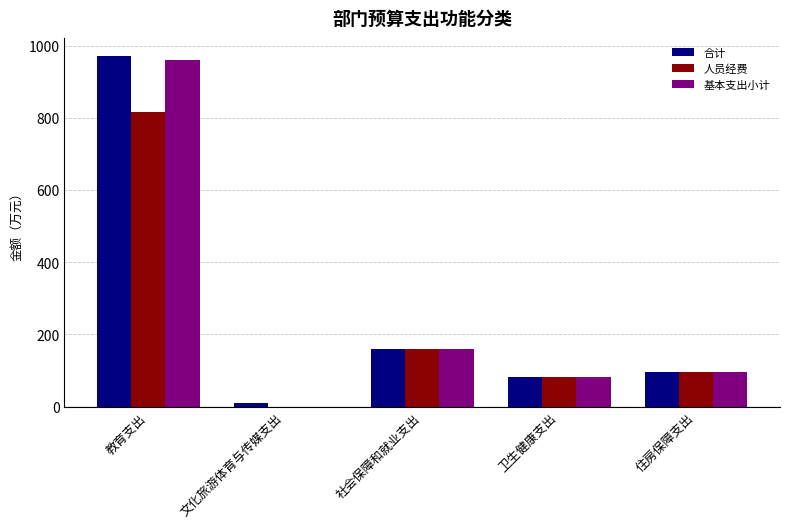

What is the total value across all series at 教育支出?

2749.2